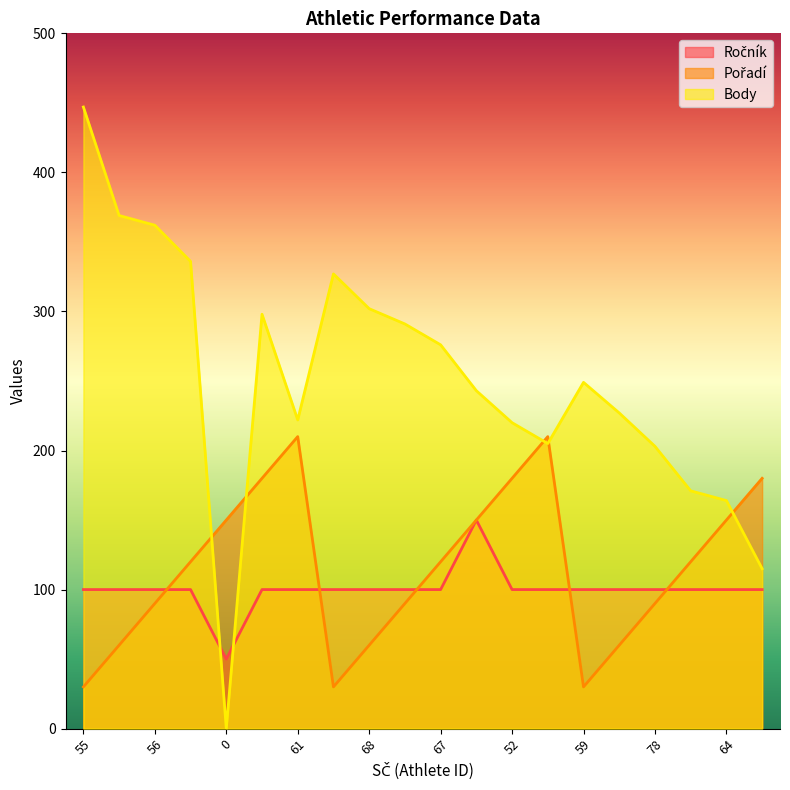

What is the difference between the maximum and second lowest values in the Ročník series?

50